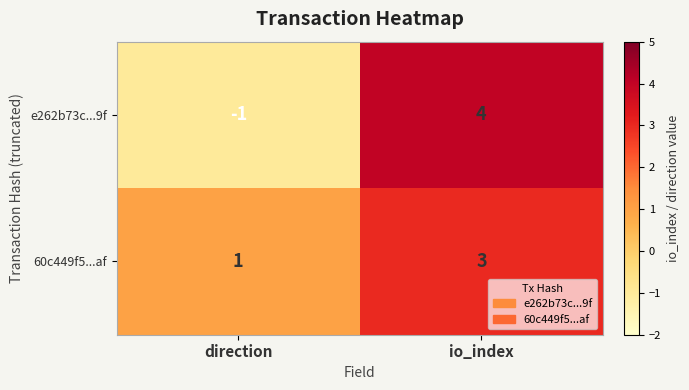

At which category does the chart reach its minimum across all series?

direction